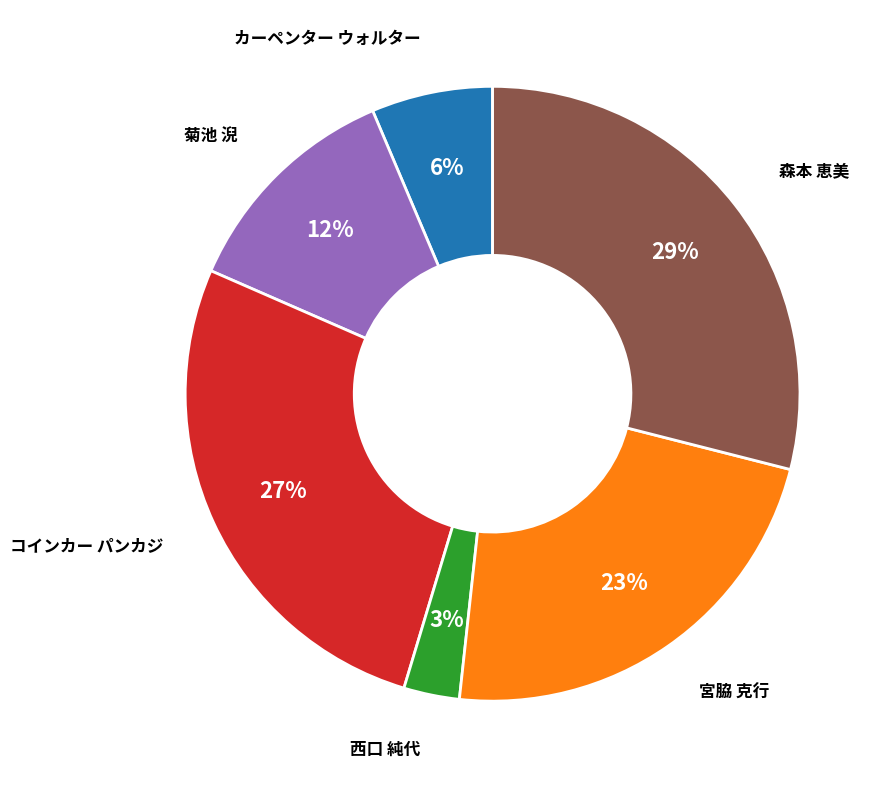

Approximately how many times larger is the value at 森本 恵美 compared to コインカー パンカジ?

1.1